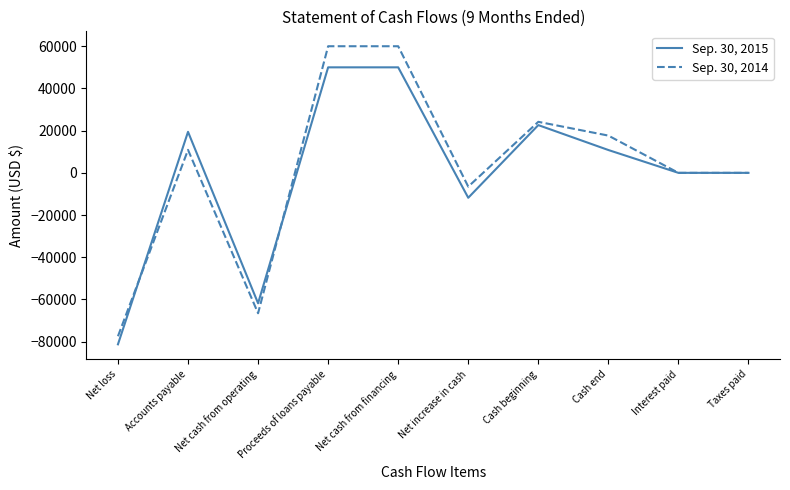

Between Proceeds of loans payable and Cash end, which series saw the biggest shift?

Sep. 30, 2014